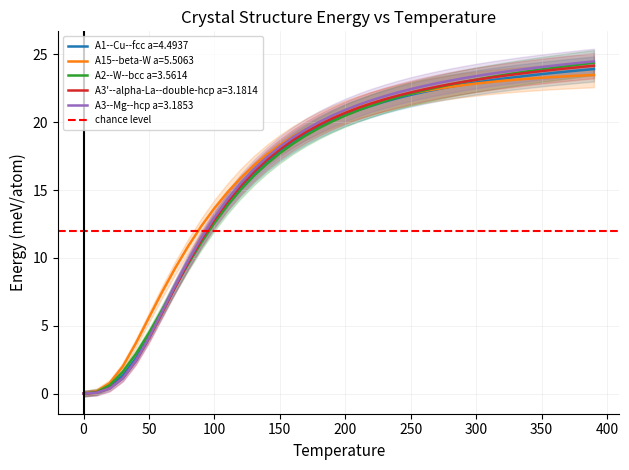

True or false: A3'--alpha-La--double-hcp a=3.1814 has a value of 24.2 at 39.

True